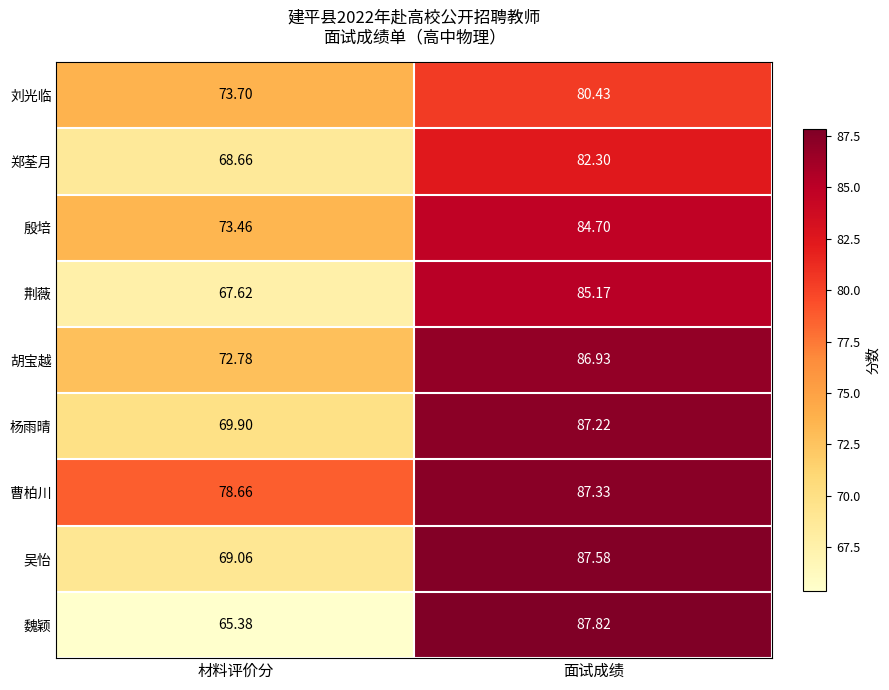

At which label is 杨雨晴 closest to 78?

材料评价分